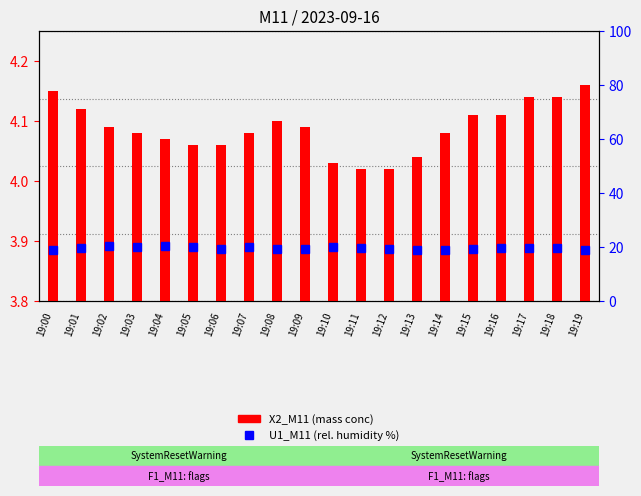

Reading right to left, list all the values displayed in this chart.

X2_M11 (mass conc PM): 19:19=4.2	19:18=4.1	19:17=4.1	19:16=4.1	19:15=4.1	19:14=4.1	19:13=4.0	19:12=4.0	19:11=4.0	19:10=4.0	19:09=4.1	19:08=4.1	19:07=4.1	19:06=4.1	19:05=4.1	19:04=4.1	19:03=4.1	19:02=4.1	19:01=4.1	19:00=4.2
U1_M11 (rel. humidity %): 19:19=18.8	19:18=19.5	19:17=19.6	19:16=19.5	19:15=19.2	19:14=18.8	19:13=18.8	19:12=19.1	19:11=19.8	19:10=19.9	19:09=19.3	19:08=19.3	19:07=20.0	19:06=19.4	19:05=20.1	19:04=20.4	19:03=20.0	19:02=20.4	19:01=19.6	19:00=18.9